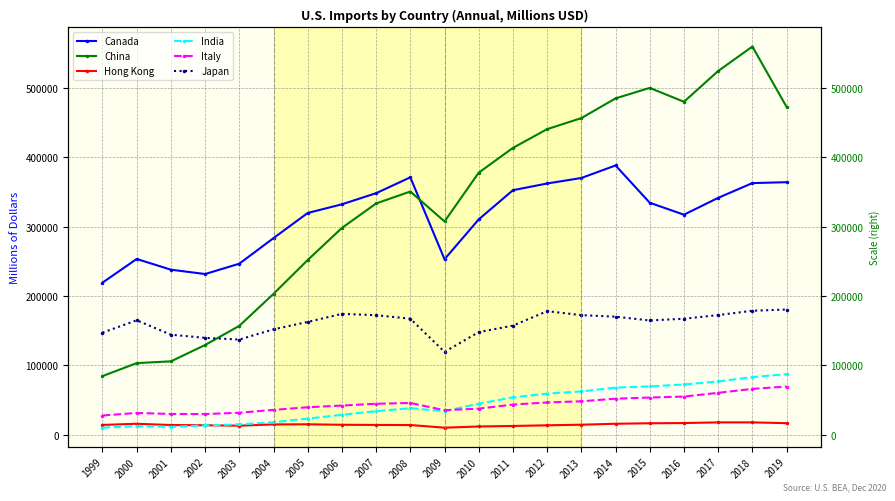

What is the minimum value shown in the chart?

10351